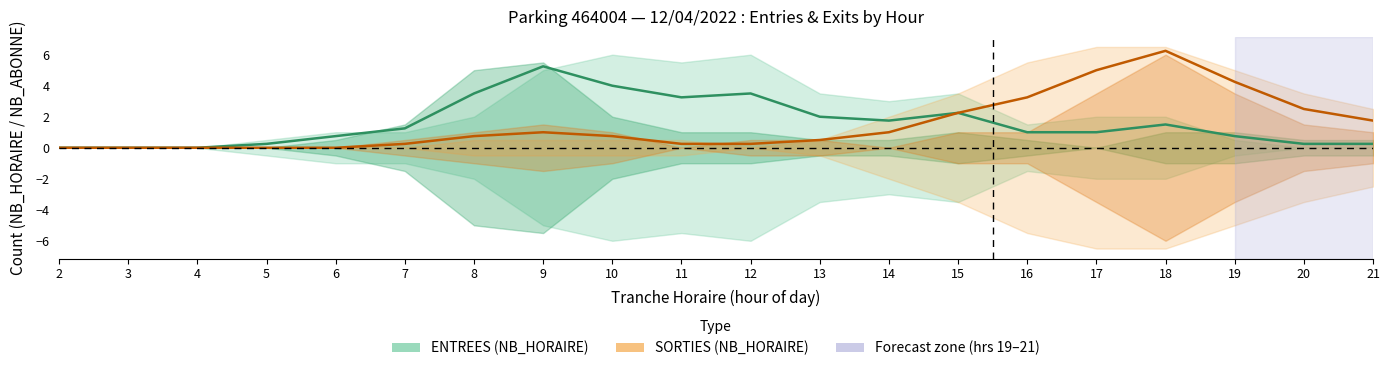

Is it true that ENTREES centre equals 1.8 at 14?

True